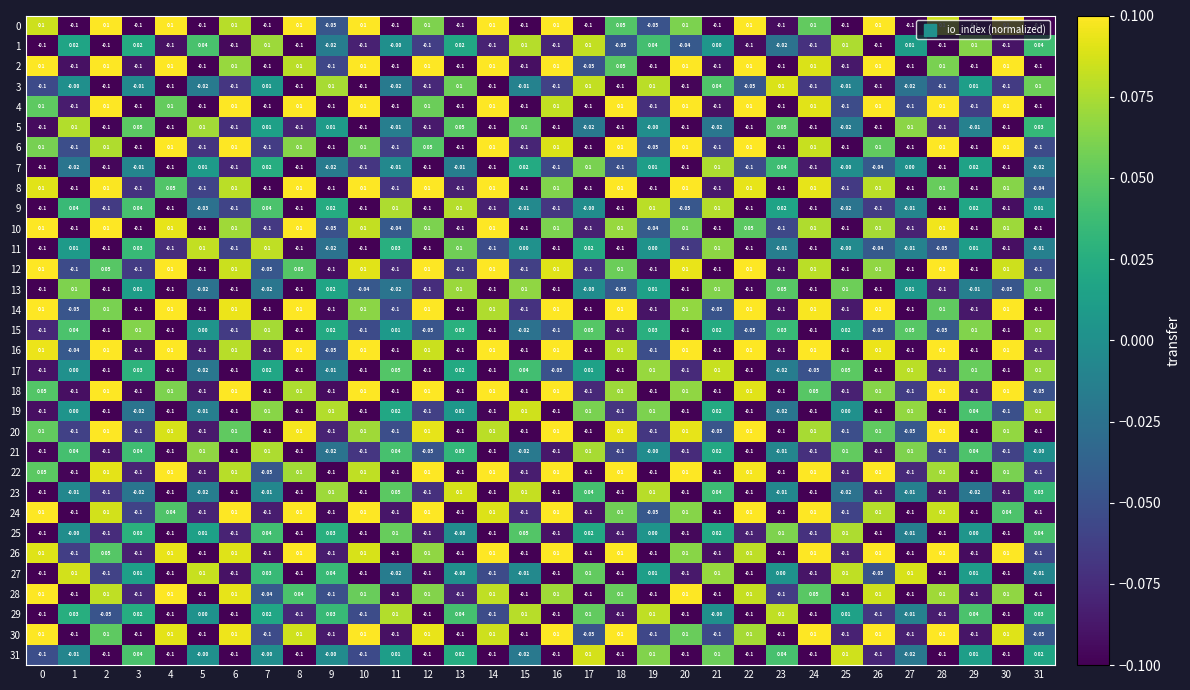

Which label corresponds to the smallest value in the chart?

1